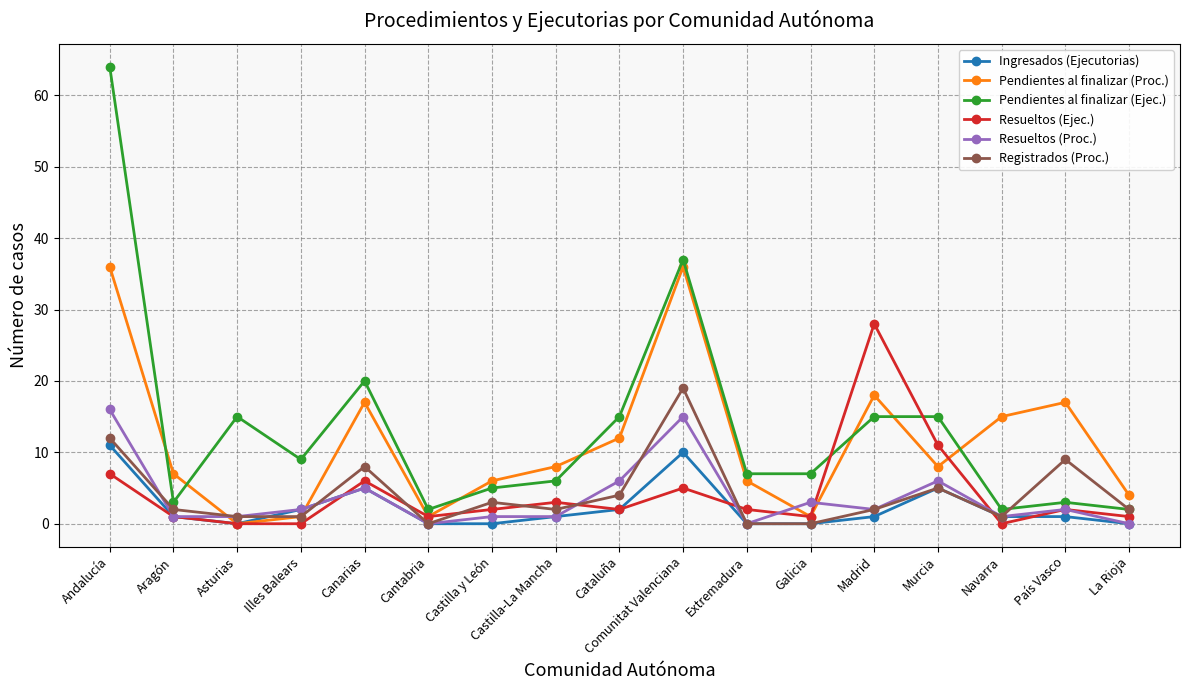

What is the total value across all series at Madrid?

66